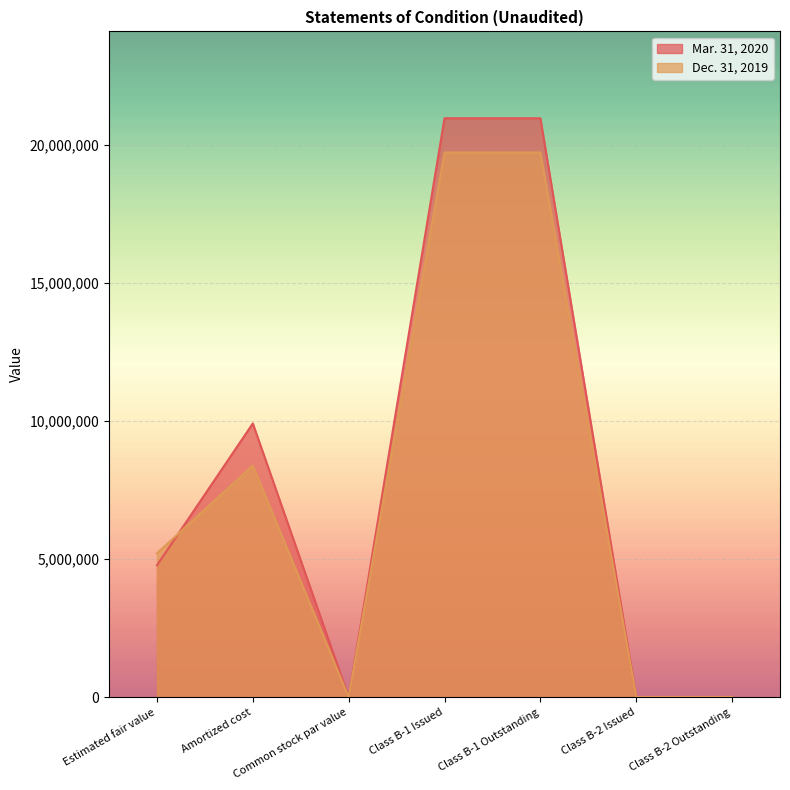

True or false: Dec. 31, 2019 has a value of 3028 at Class B-2 Outstanding.

True